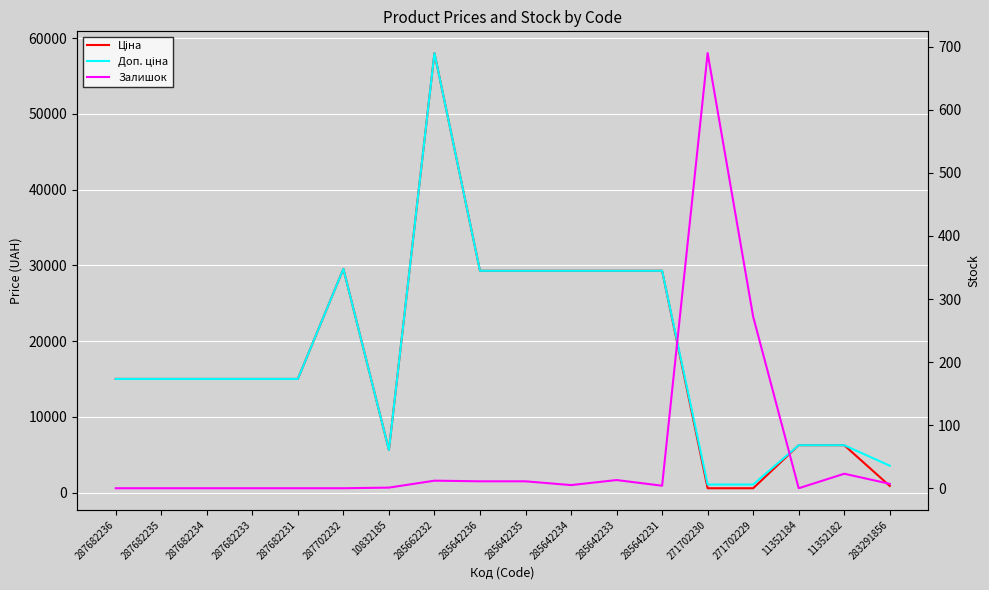

What is the maximum value for Ціна?

58037.0